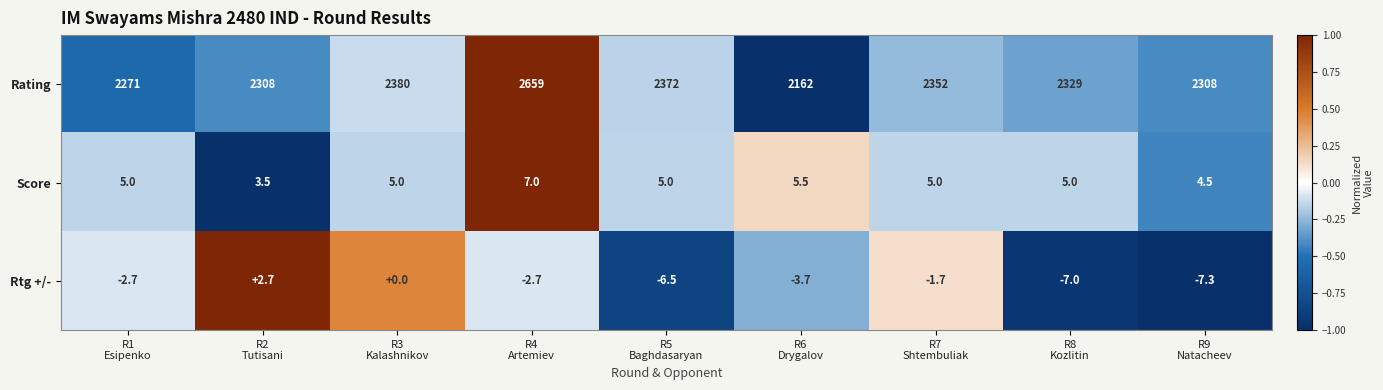

Which series has the widest spread of values?

Rating